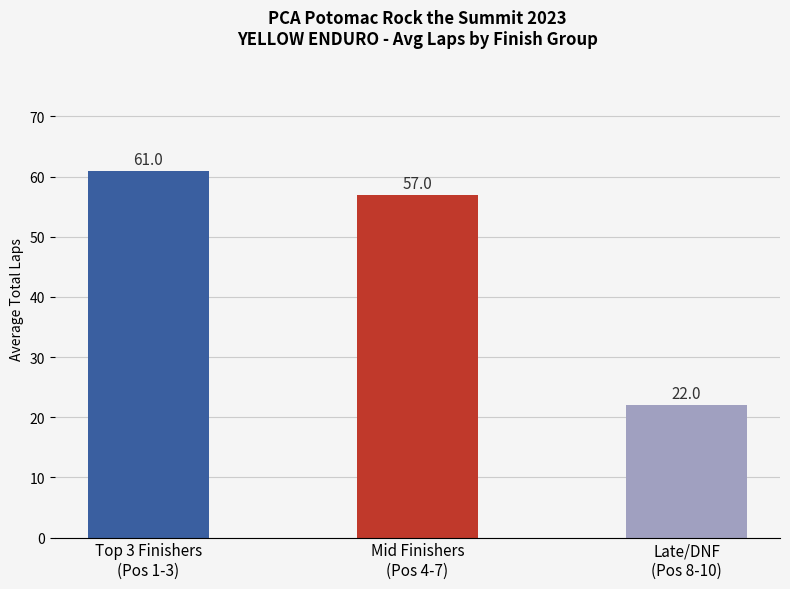

What is the value of the 2nd bar from the left?

57